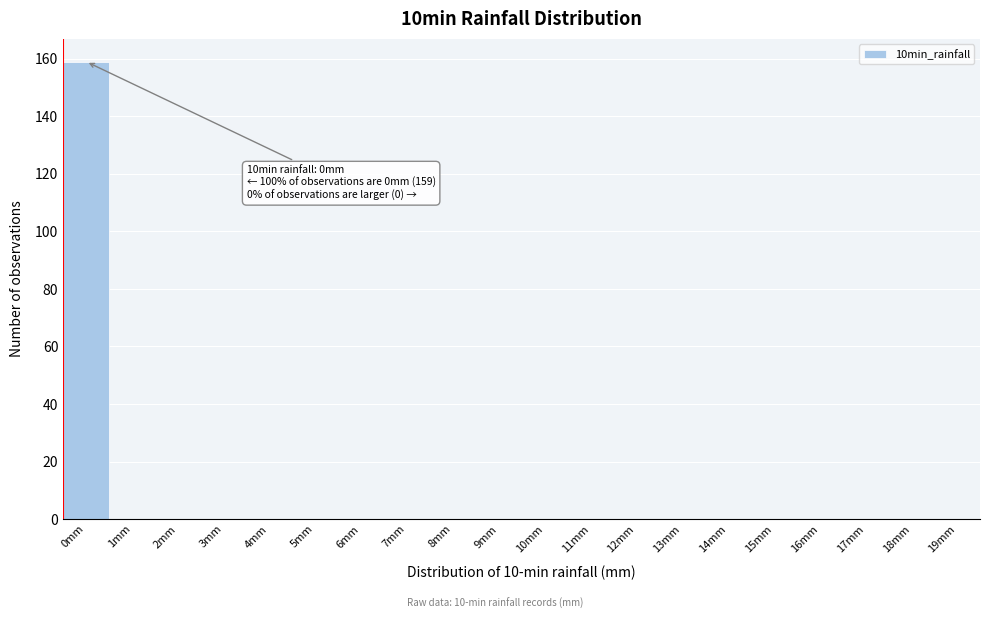

Reading left to right, what are all the values shown in this chart?

0mm=159	1mm=0	2mm=0	3mm=0	4mm=0	5mm=0	6mm=0	7mm=0	8mm=0	9mm=0	10mm=0	11mm=0	12mm=0	13mm=0	14mm=0	15mm=0	16mm=0	17mm=0	18mm=0	19mm=0